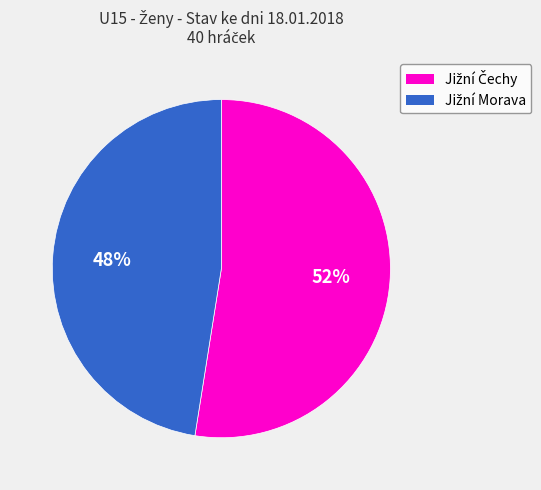

Is there any slice that represents more than half of the pie?

Yes